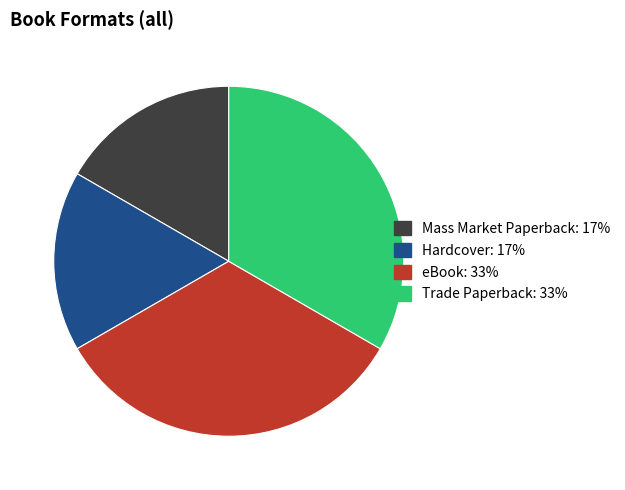

Is the sum of Hardcover and Mass Market Paperback greater than half?

No